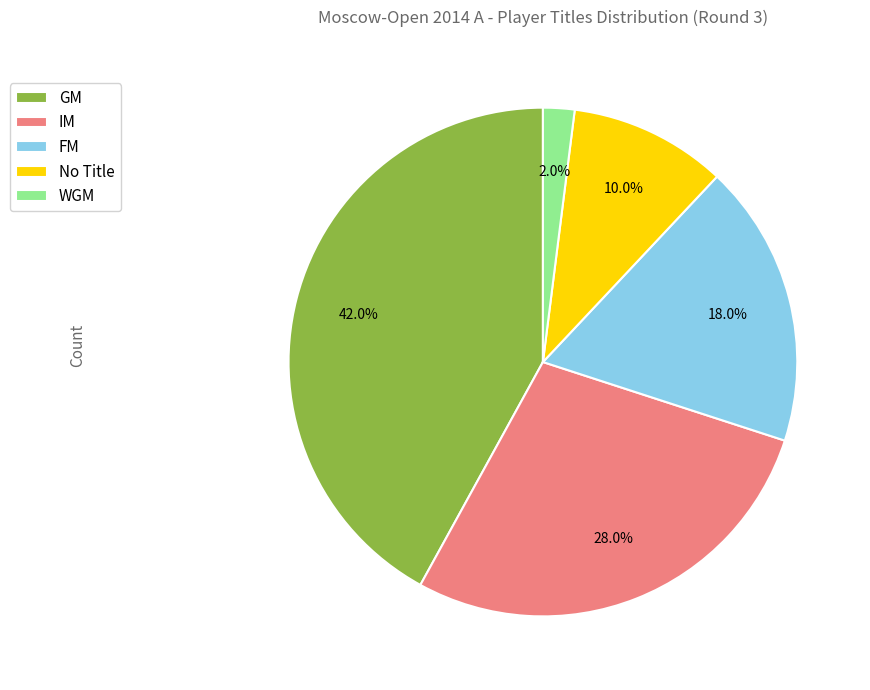

To the nearest percent, what is the difference between the largest and smallest slice percentages?

40%